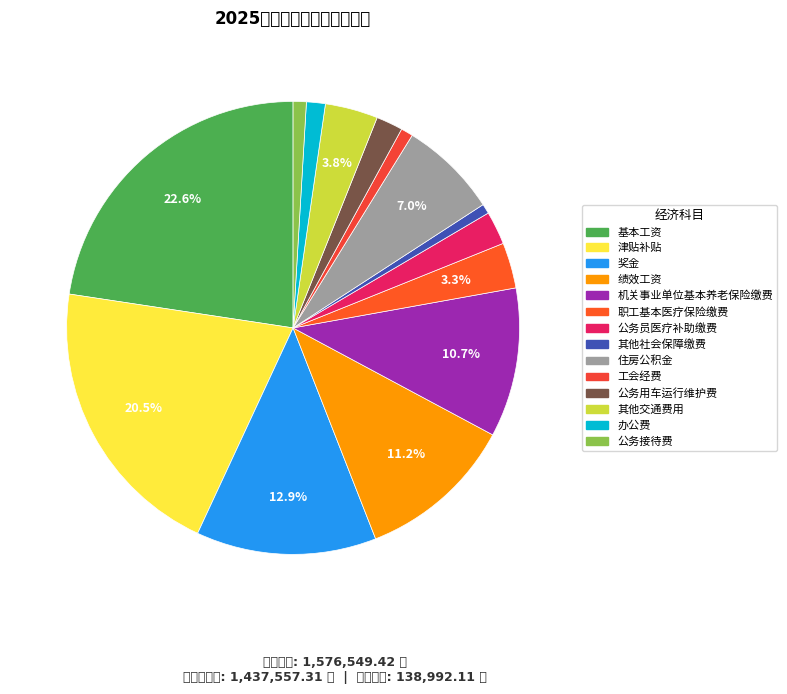

What is the total percentage of 其他交通费用 and 公务员医疗补助缴费?

6.1%